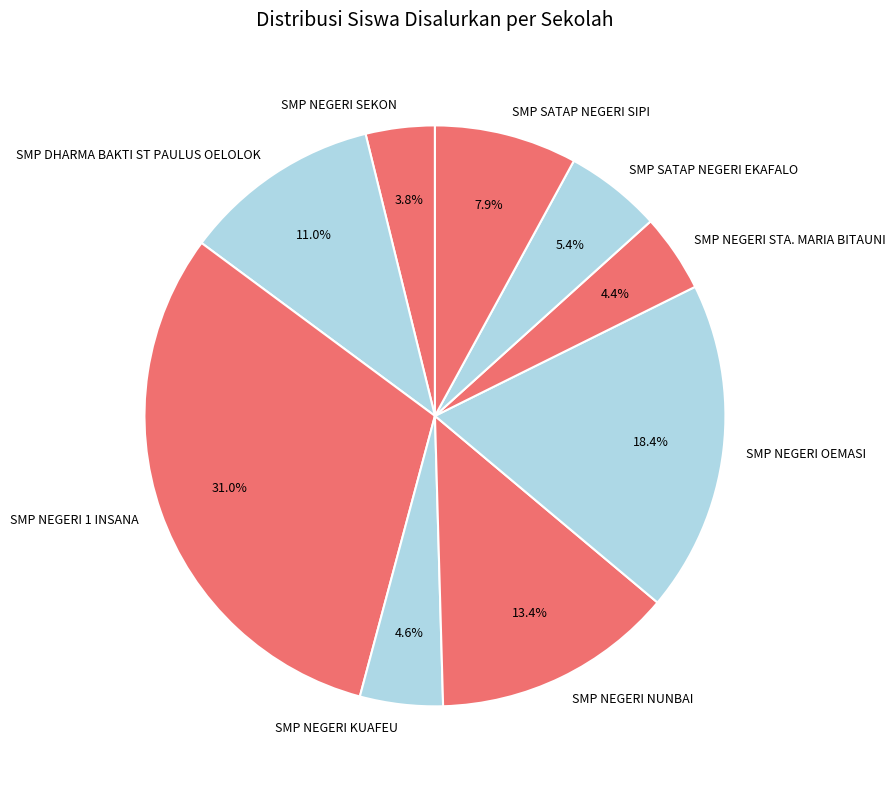

Count the number of slices in the pie.

9